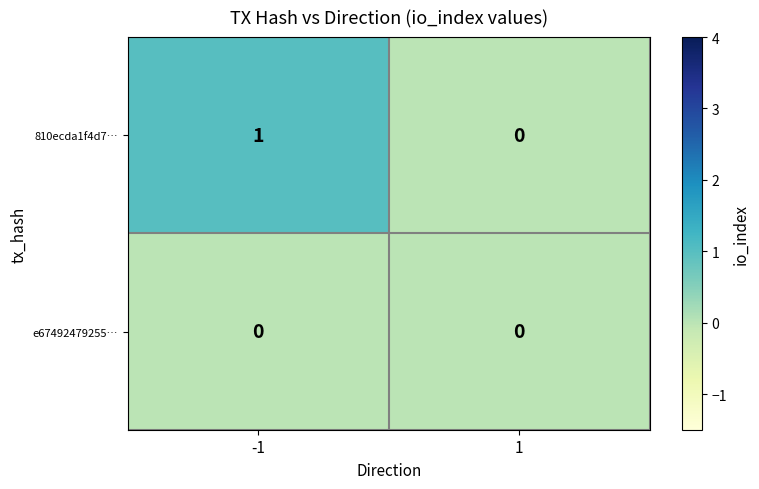

List the series in order of their peak value, lowest first.

e67492479255…, 810ecda1f4d7…